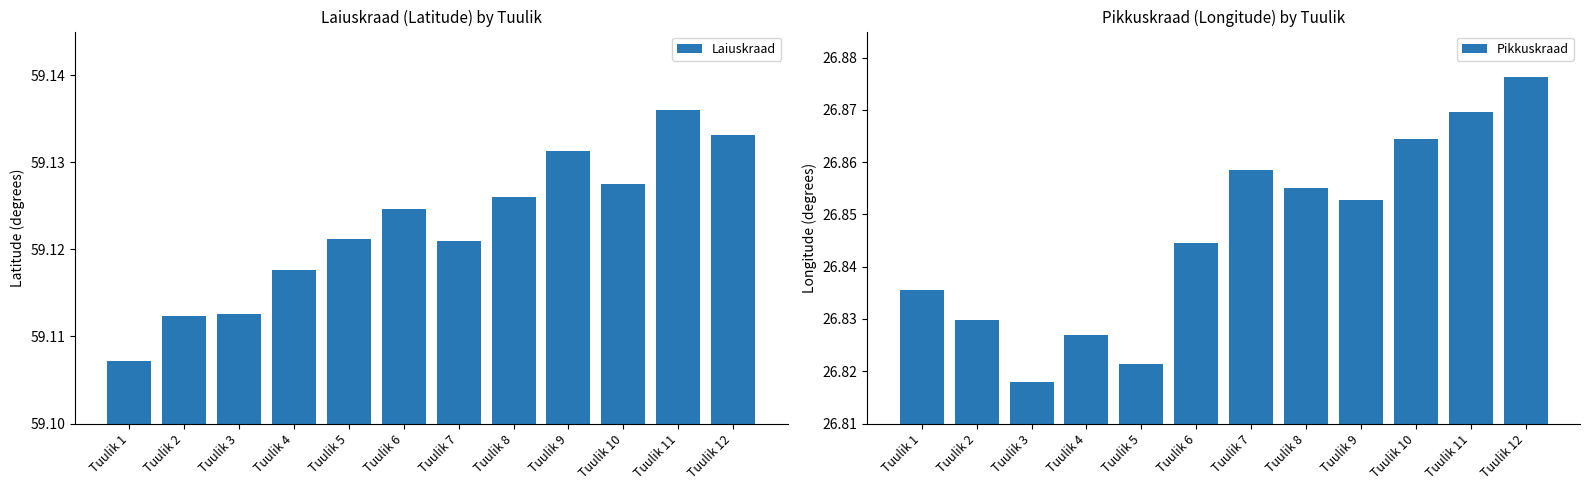

Which category has the highest value in the Laiuskraad series?

Tuulik 11